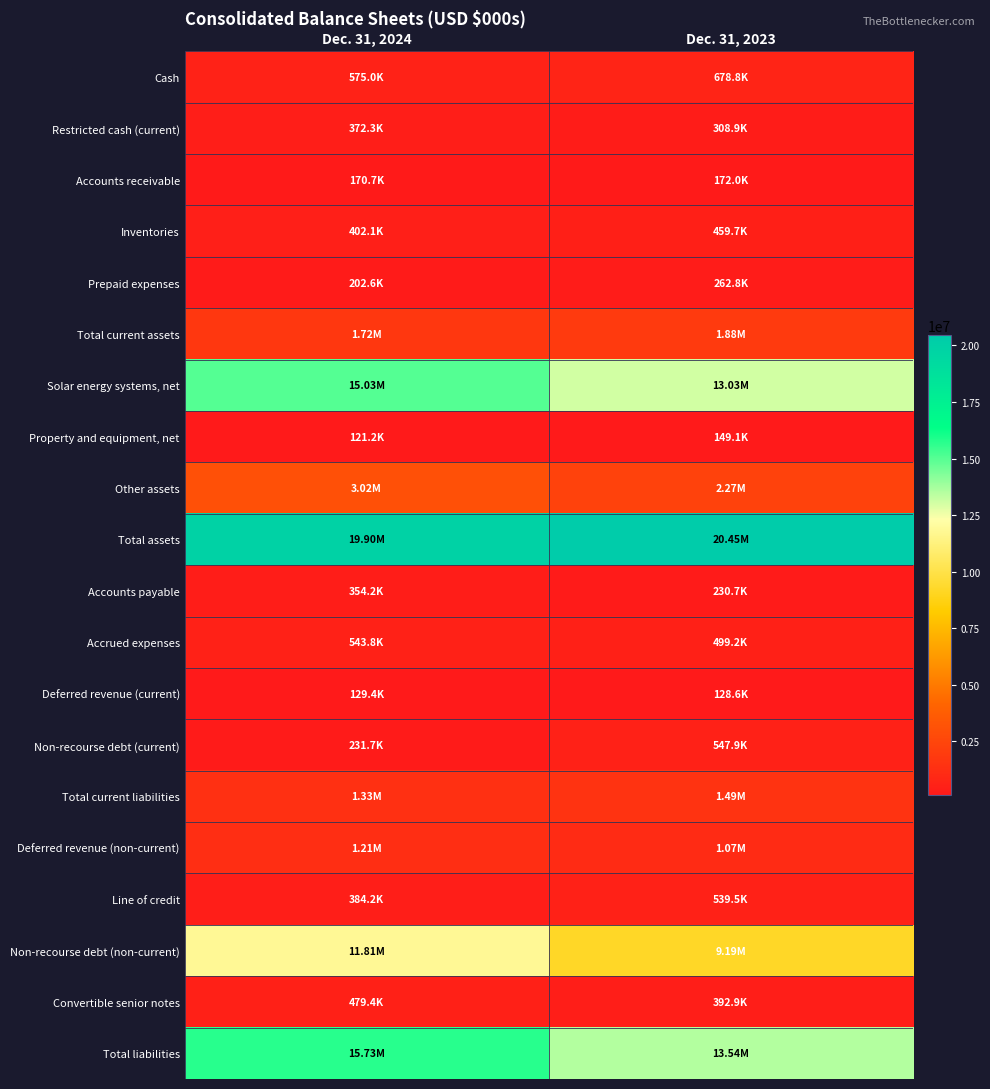

Reading left to right, list all the values displayed in this chart.

Cash: Dec. 31, 2024=574956	Dec. 31, 2023=678821
Restricted cash (current): Dec. 31, 2024=372312	Dec. 31, 2023=308869
Accounts receivable: Dec. 31, 2024=170706	Dec. 31, 2023=172001
Inventories: Dec. 31, 2024=402083	Dec. 31, 2023=459746
Prepaid expenses: Dec. 31, 2024=202579	Dec. 31, 2023=262822
Total current assets: Dec. 31, 2024=1722636	Dec. 31, 2023=1882259
Solar energy systems, net: Dec. 31, 2024=15032115	Dec. 31, 2023=13028871
Property and equipment, net: Dec. 31, 2024=121239	Dec. 31, 2023=149139
Other assets: Dec. 31, 2024=3021746	Dec. 31, 2023=2267652
Total assets: Dec. 31, 2024=19897884	Dec. 31, 2023=20450237
Accounts payable: Dec. 31, 2024=354214	Dec. 31, 2023=230723
Accrued expenses: Dec. 31, 2024=543752	Dec. 31, 2023=499225
Deferred revenue (current): Dec. 31, 2024=129442	Dec. 31, 2023=128600
Non-recourse debt (current): Dec. 31, 2024=231665	Dec. 31, 2023=547870
Total current liabilities: Dec. 31, 2024=1334482	Dec. 31, 2023=1488159
Deferred revenue (non-current): Dec. 31, 2024=1208905	Dec. 31, 2023=1067461
Line of credit: Dec. 31, 2024=384226	Dec. 31, 2023=539502
Non-recourse debt (non-current): Dec. 31, 2024=11806181	Dec. 31, 2023=9191689
Convertible senior notes: Dec. 31, 2024=479420	Dec. 31, 2023=392867
Total liabilities: Dec. 31, 2024=15733674	Dec. 31, 2023=13536224